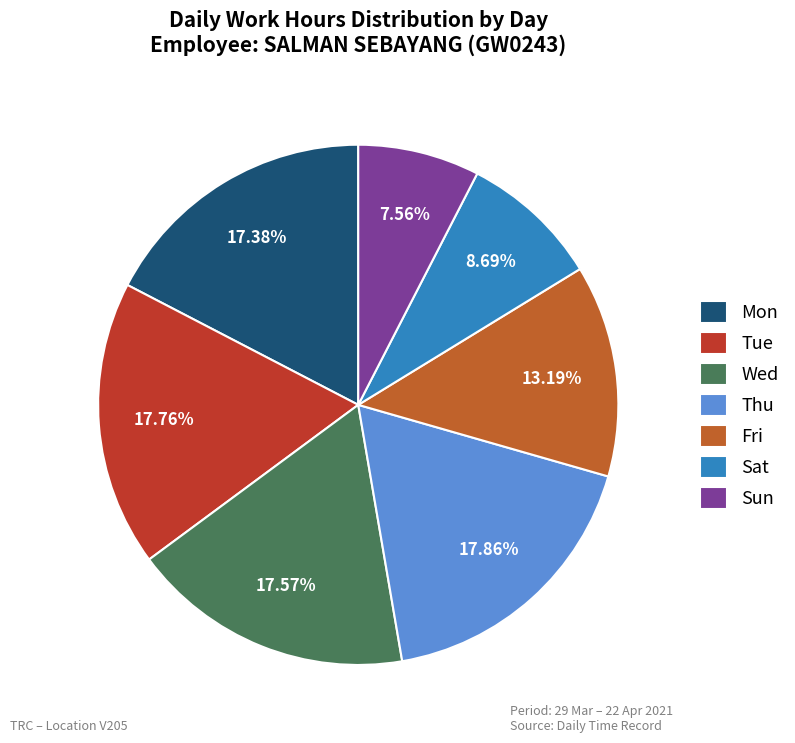

What is the ratio of the value at Mon to the value at Sun?

2.3